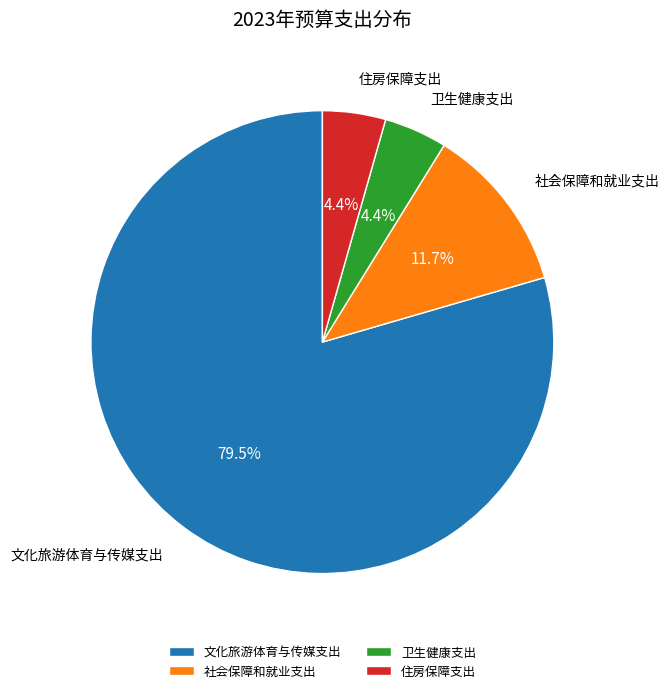

Between 社会保障和就业支出 and 文化旅游体育与传媒支出, which is larger?

文化旅游体育与传媒支出